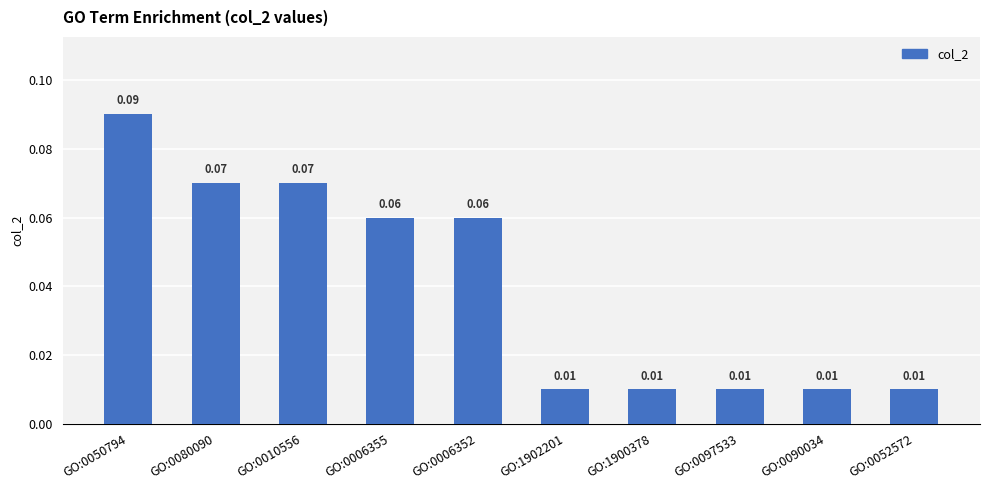

Between GO:0010556 and GO:0006352, which is larger?

GO:0010556